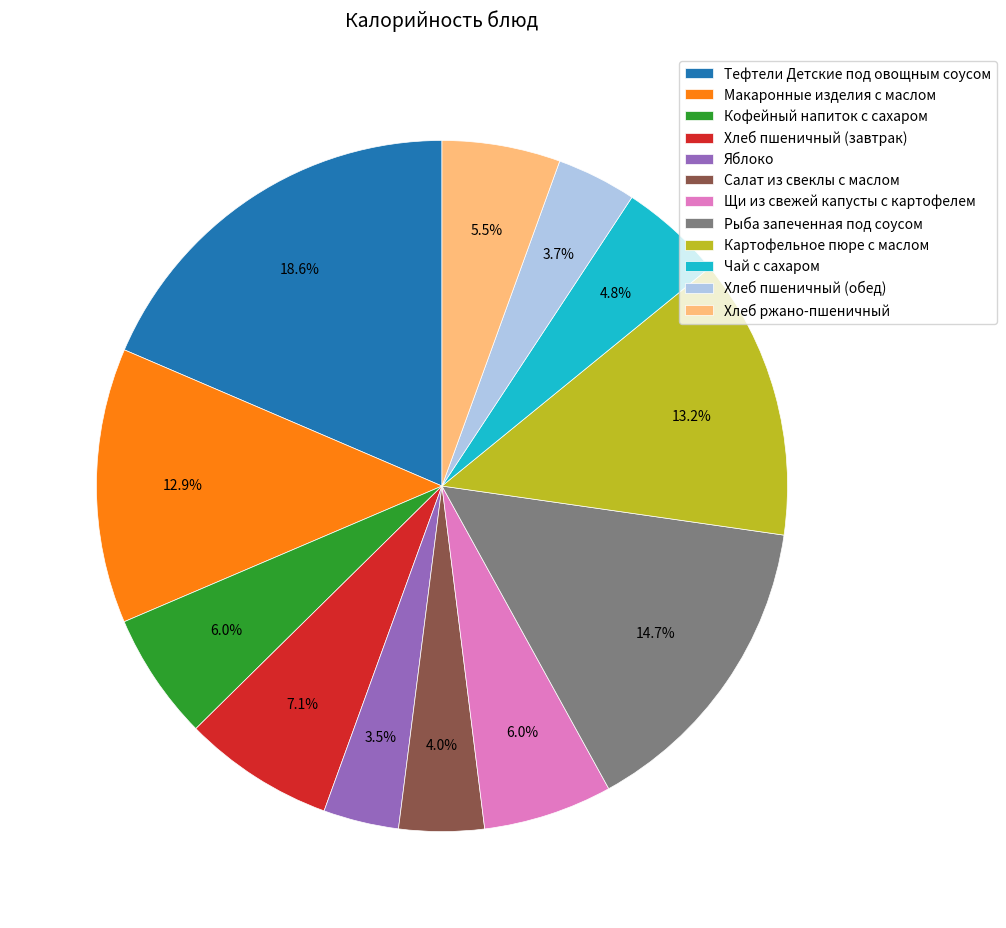

Which category has the biggest portion of the pie?

Тефтели Детские под овощным соусом